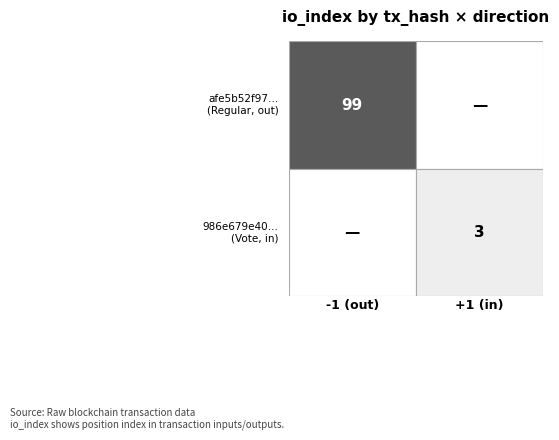

Is it true that 986e679e40… equals 3 at io_index?

True